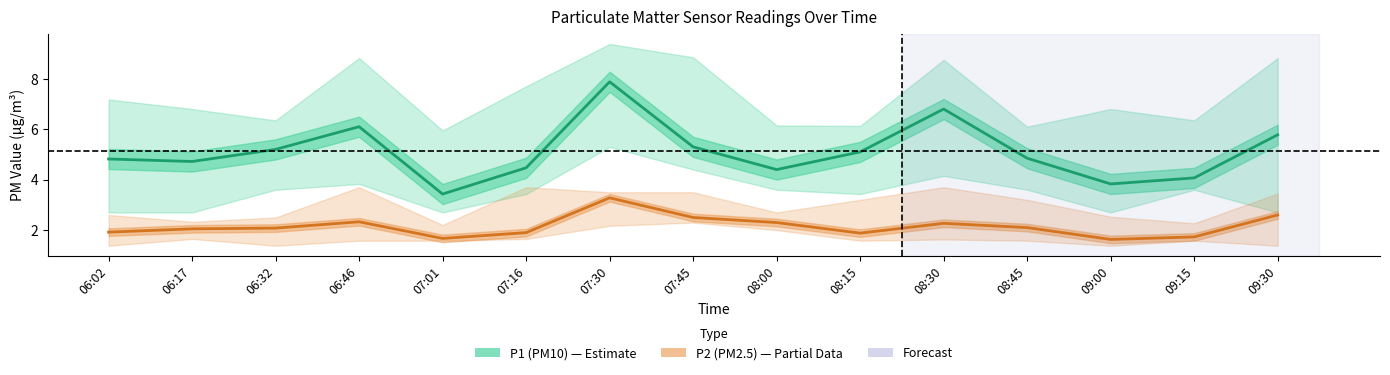

Where is the first local minimum for P2 (PM2.5)?

07:01